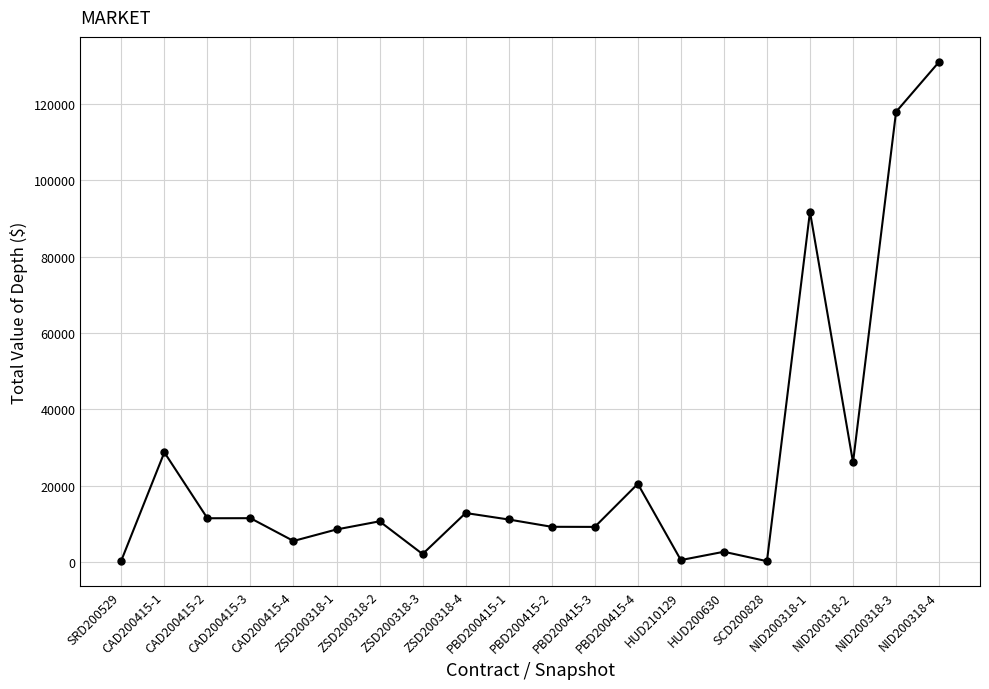

Between NID200318-3 and HUD210129, which is larger?

NID200318-3